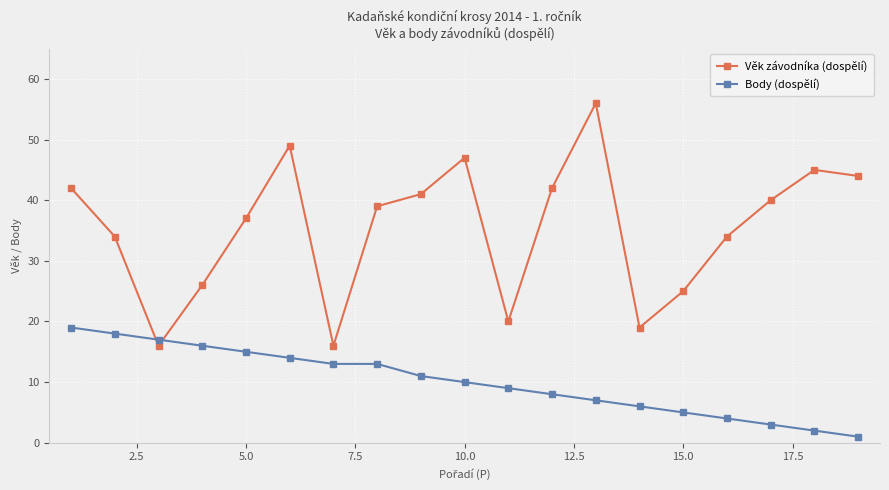

How many times do Body (dospělí) and Věk závodníka (dospělí) cross each other?

2